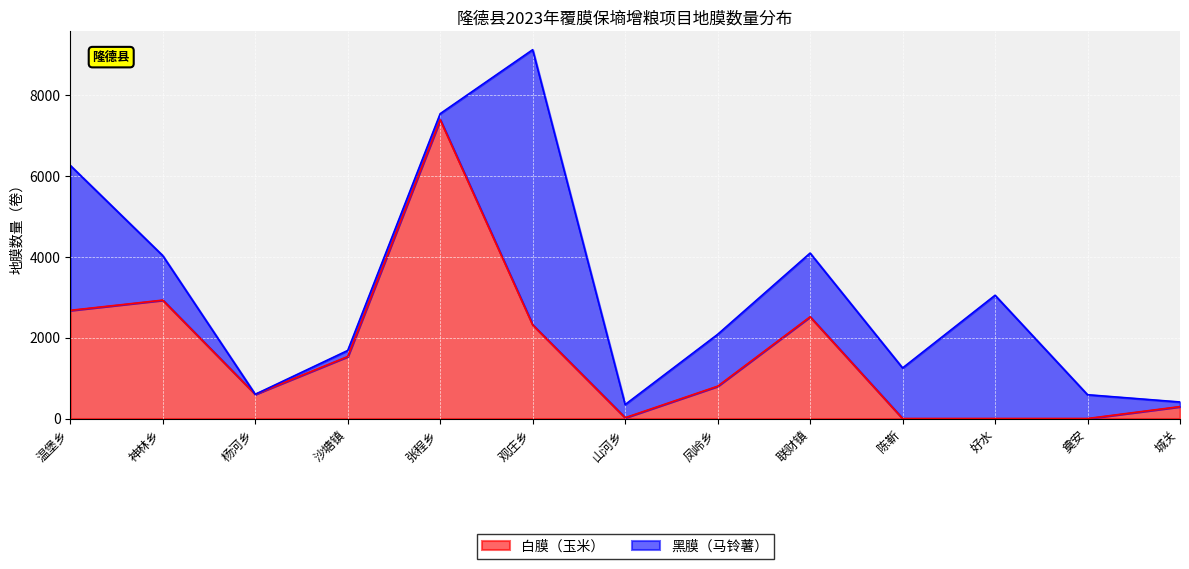

Is it true that the value at 城关 is 295?

True